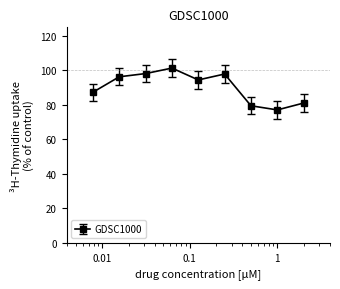

True or false: the data has more than 1 interior local peaks.

True